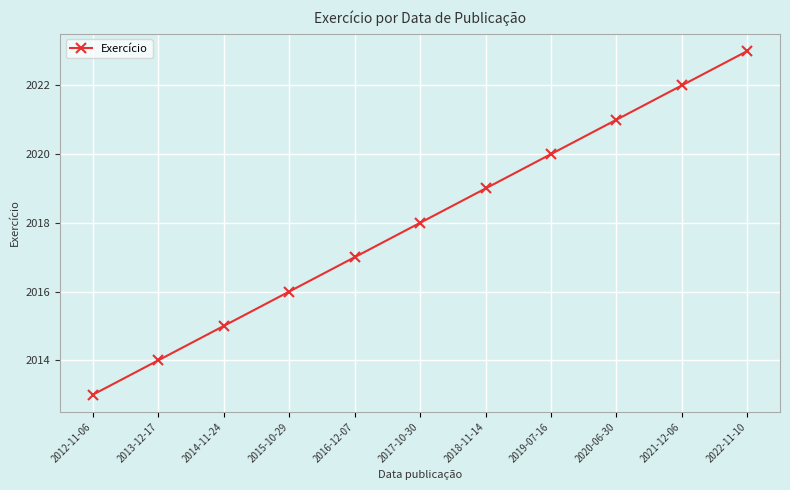

What is the greatest value displayed?

2023